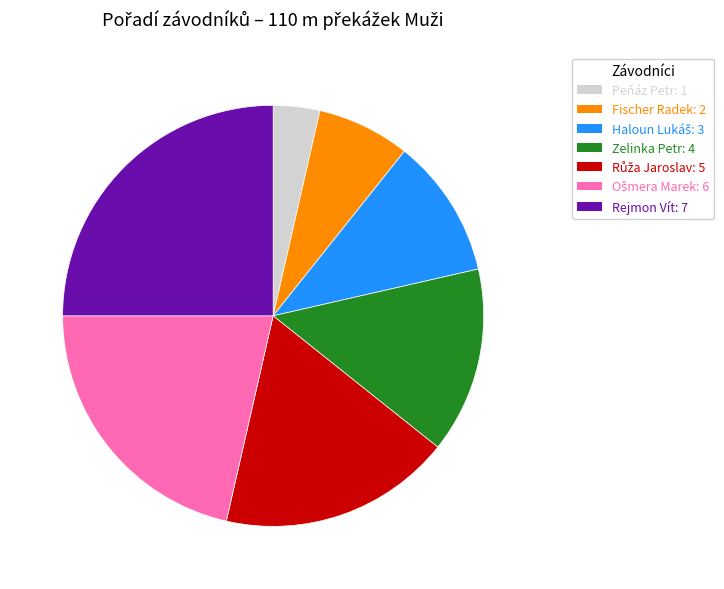

What is the ratio of the value at Rejmon Vít to the value at Peňáz Petr?

7.0